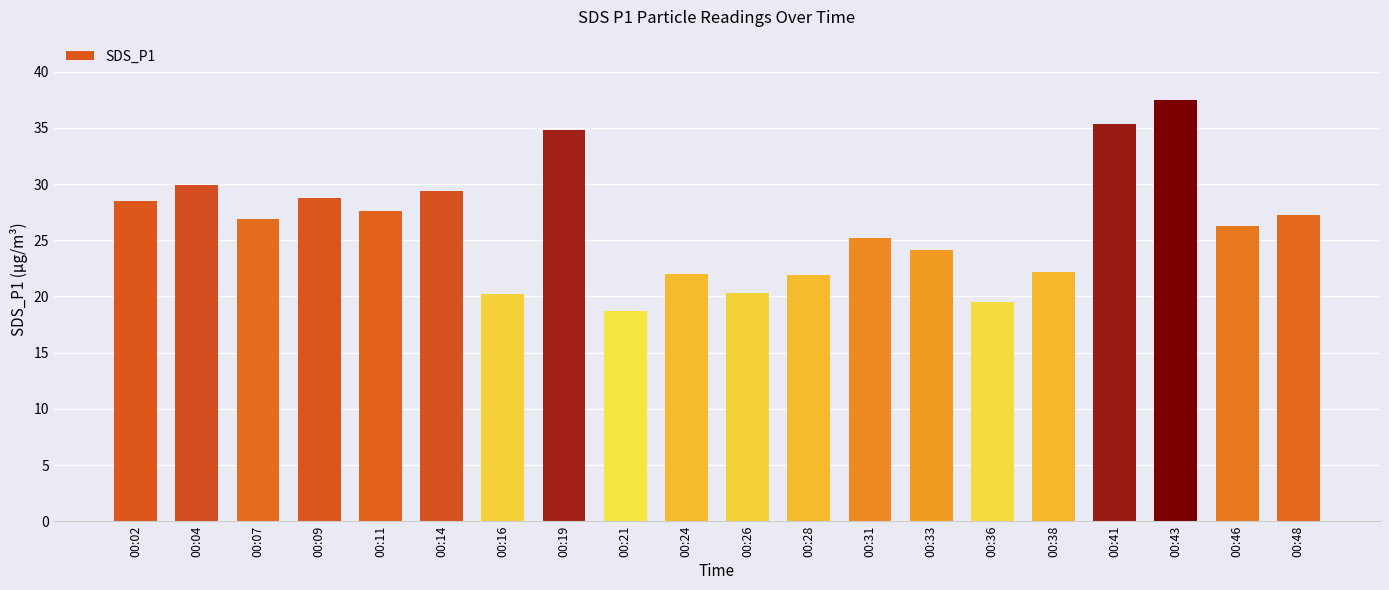

What is the change in value from 00:04 to 00:43?

+7.5